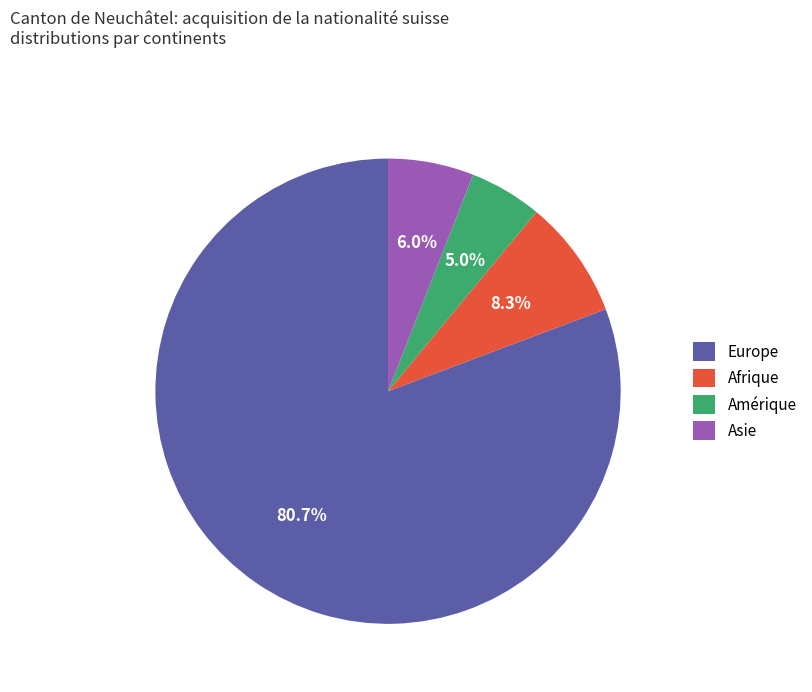

Does Europe represent more than half of the total?

Yes